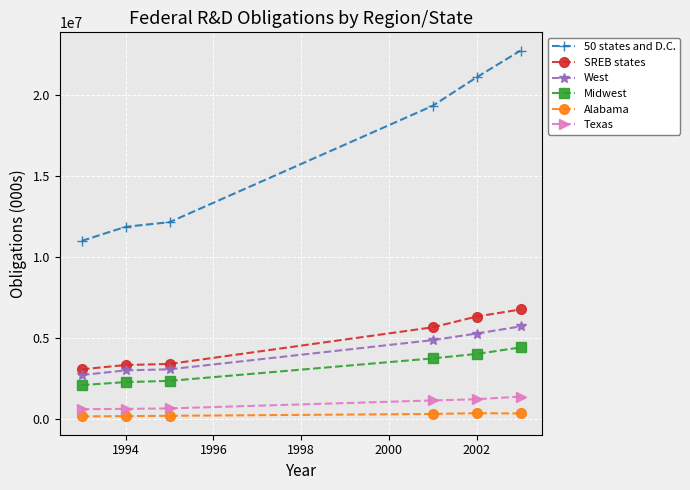

True or false: Alabama and West intersect in this chart.

False